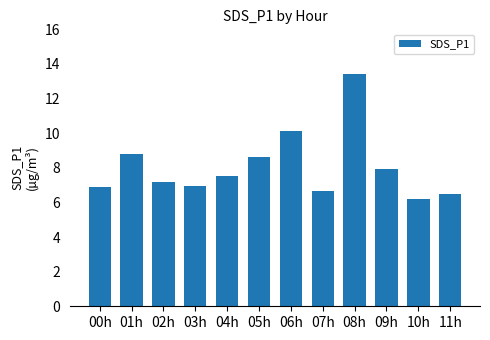

Which has a higher value, 04h or 10h?

04h